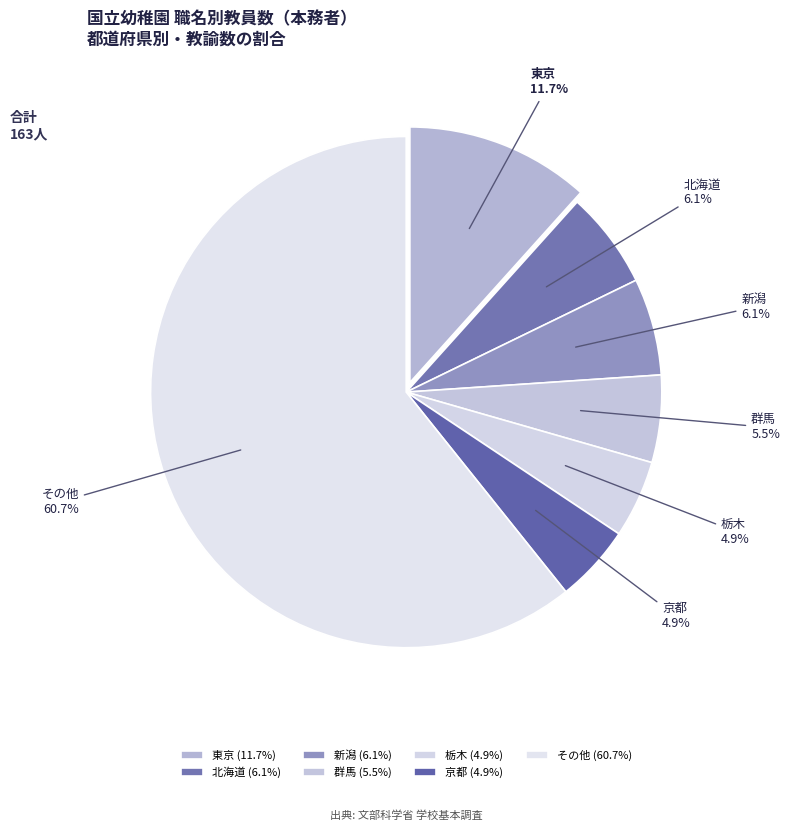

Do 群馬 and その他 together represent more than half of the pie?

Yes